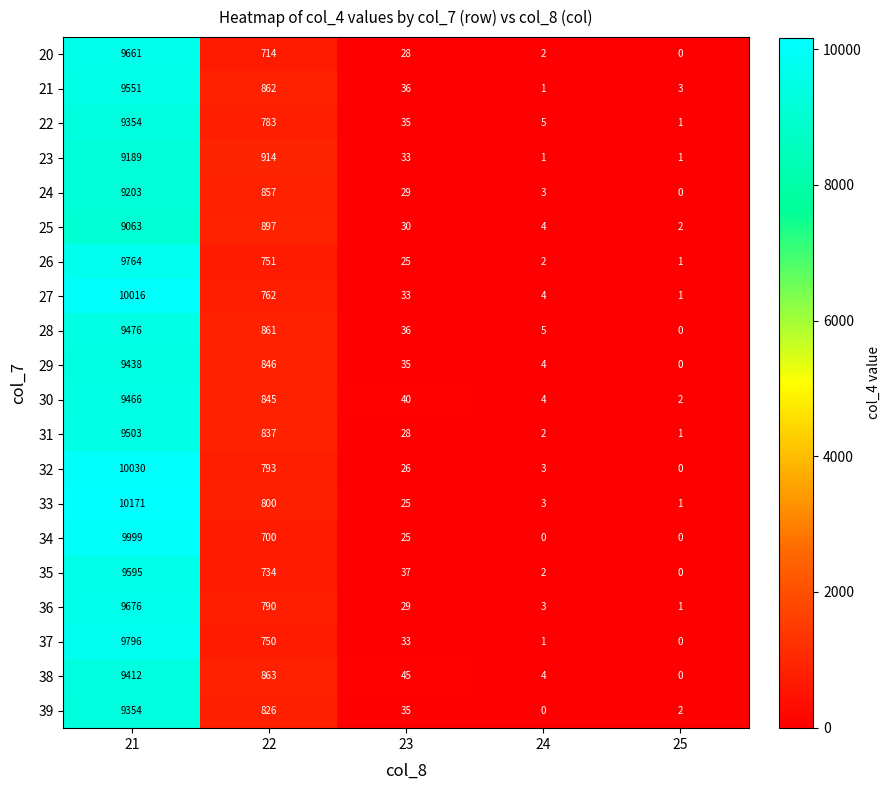

What is the maximum value shown in the chart?

10171